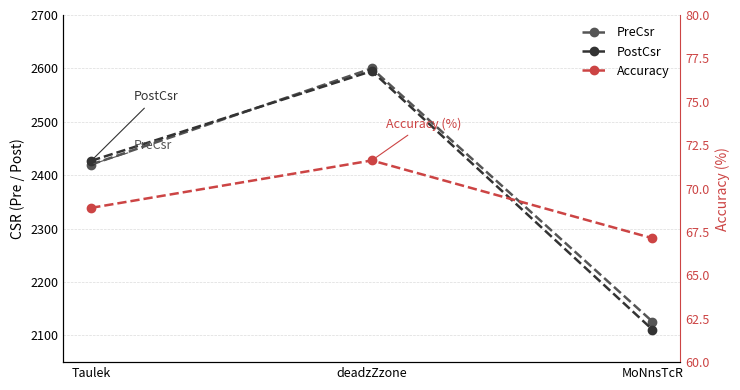

Is the value of PreCsr at Taulek greater than the value of Accuracy at MoNnsTcR?

Yes